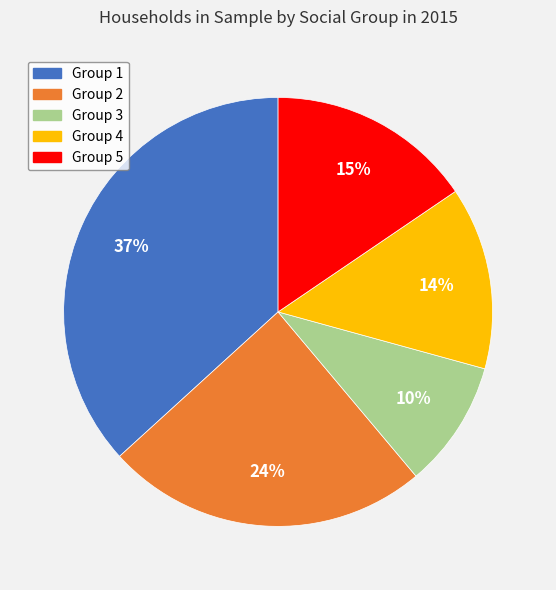

Does any single category account for the majority?

No